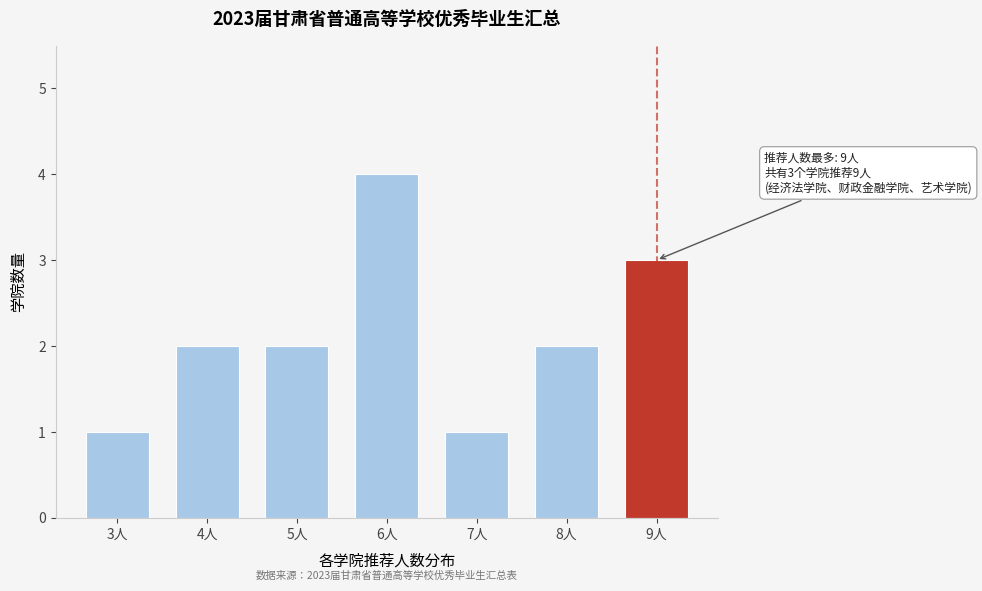

Reading left to right, extract all data points from this chart.

1	2	2	4	1	2	3